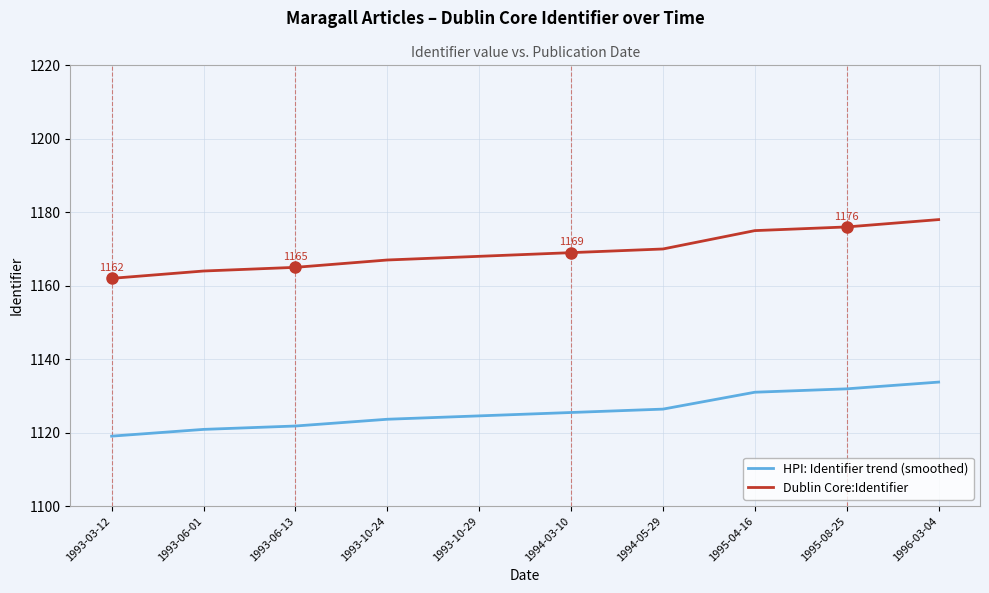

What position from the left is 1996-03-04?

10